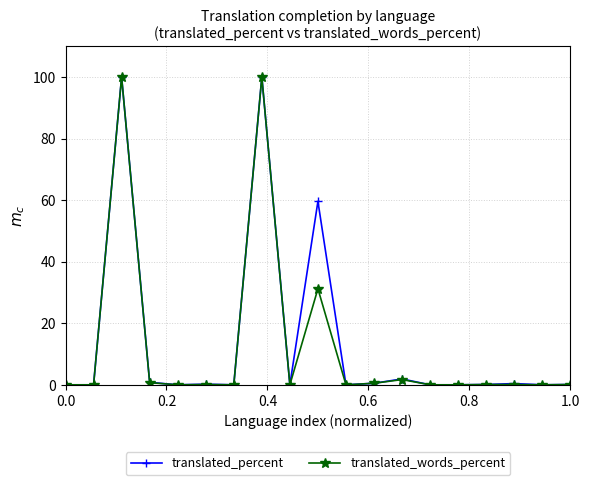

How many lines are shown in the chart?

2